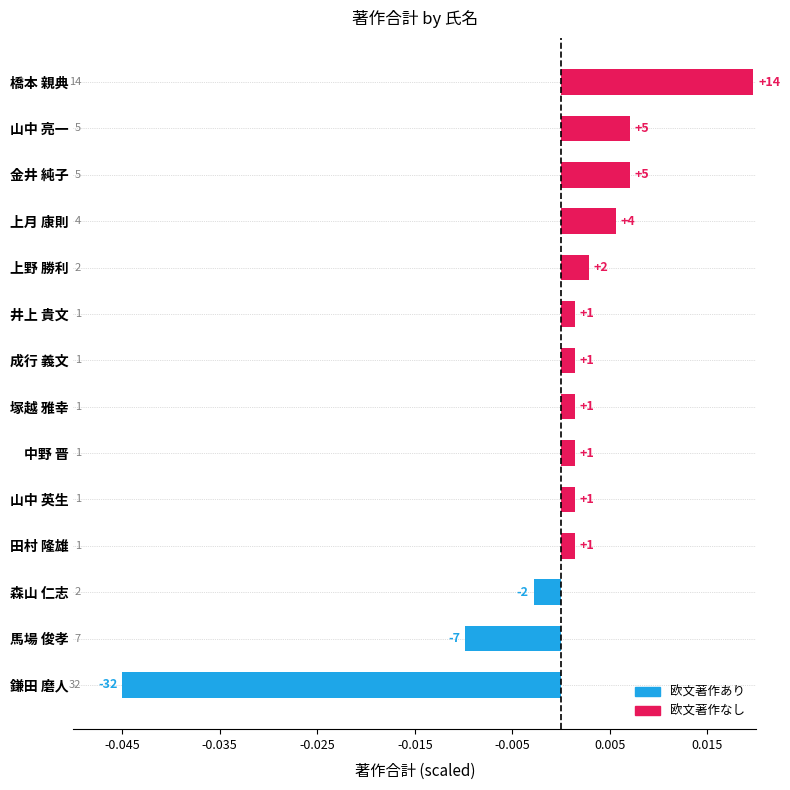

How many bars are there in total?

14